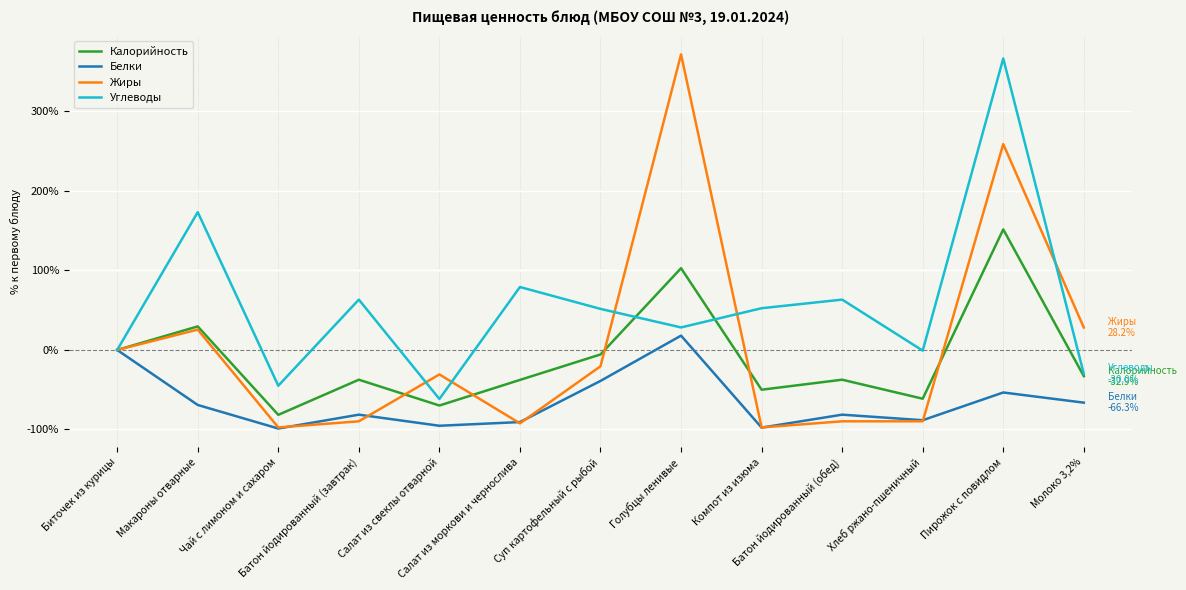

Does the chart display data point markers on the line(s)?

No